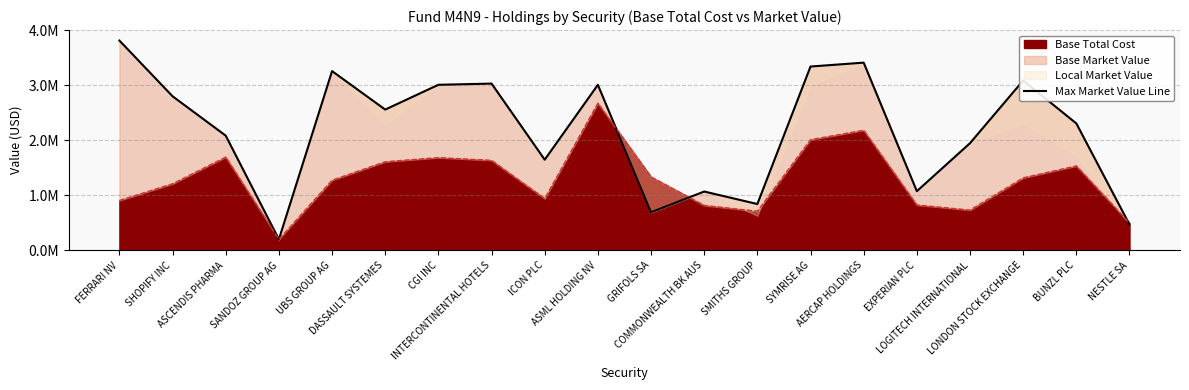

Between NESTLE SA and ICON PLC, which is larger?

ICON PLC